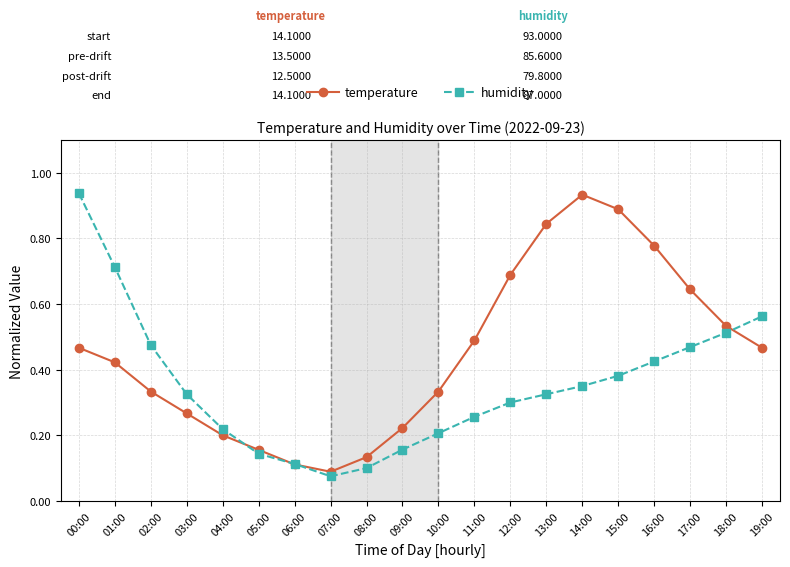

At how many categories does at least one series exceed 0?

20